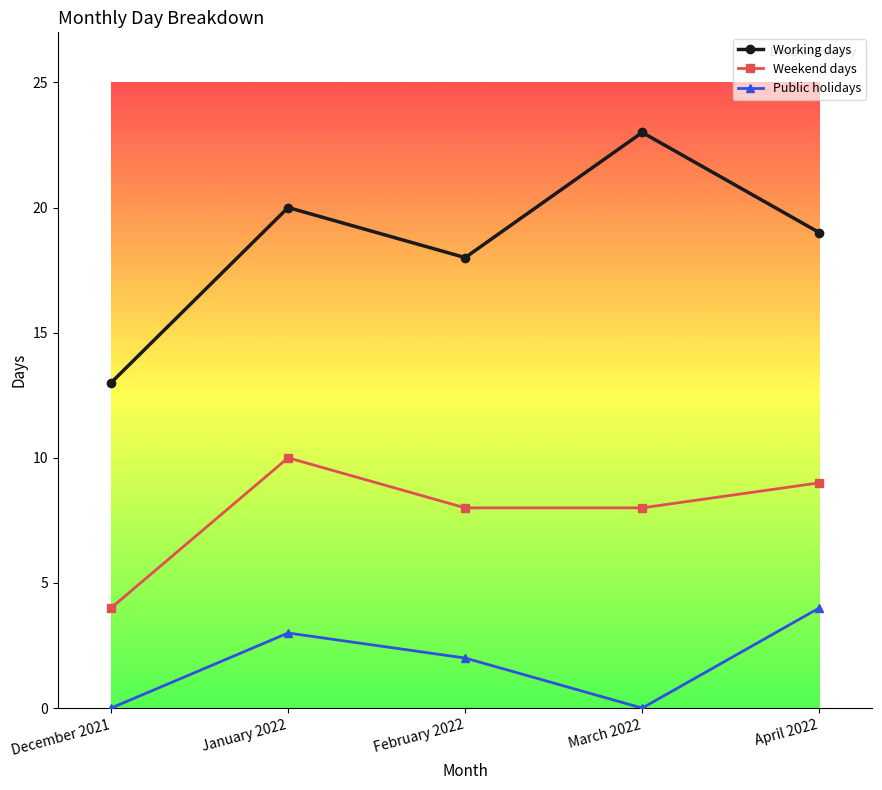

At which category does Weekend days reach its first local peak?

January 2022